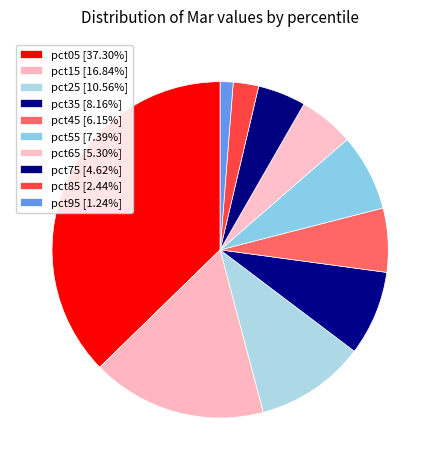

What percentage is the pct95 slice, to the nearest percent?

1%